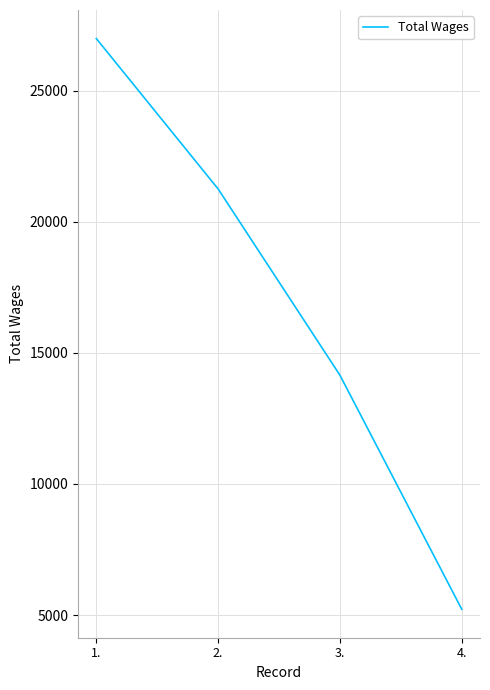

How many lines are shown in the chart?

1